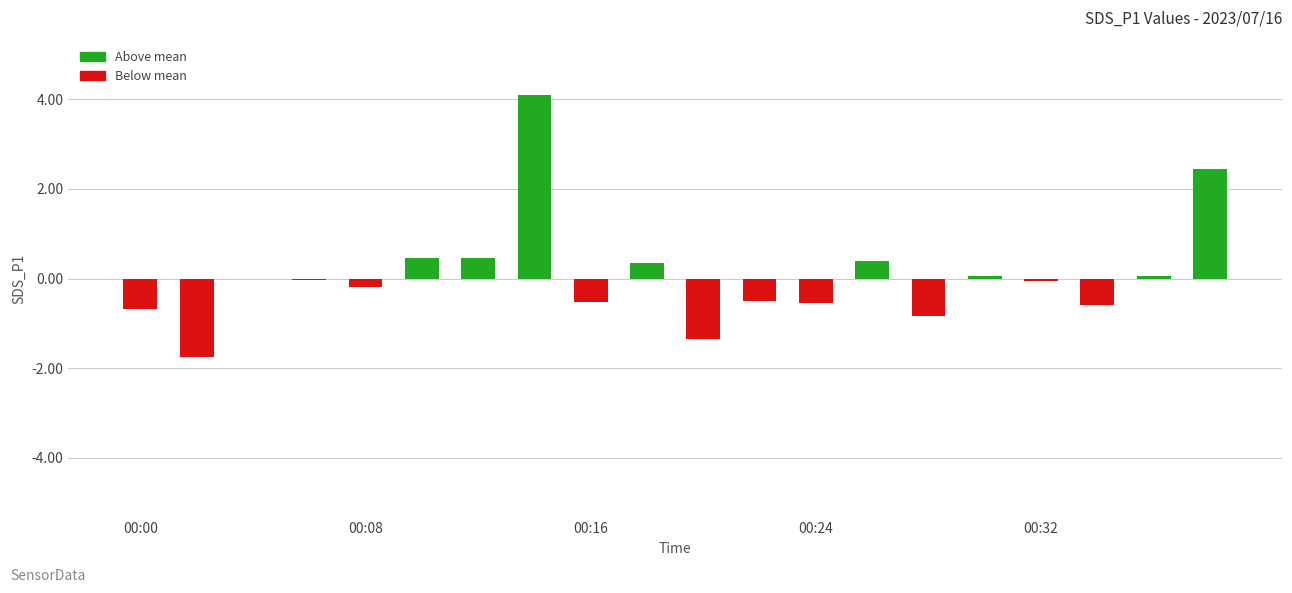

What is the sum of all values?

1.3